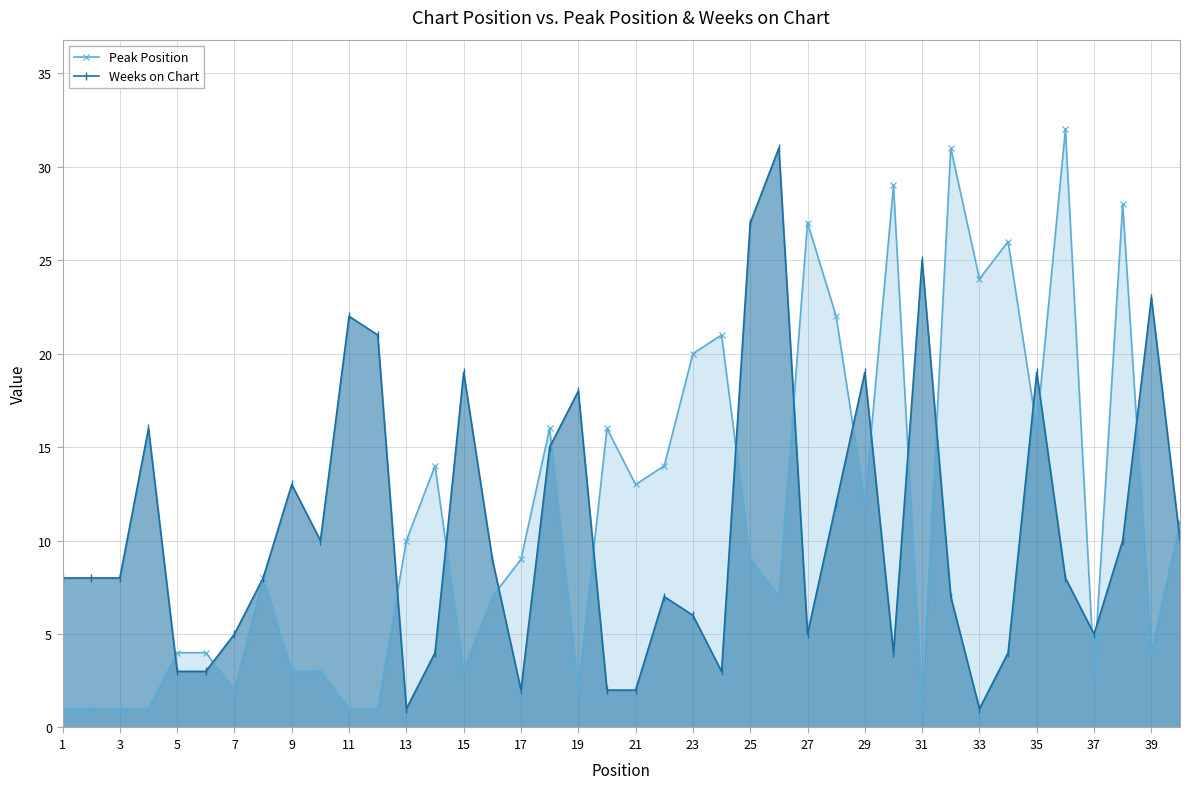

Count the number of data series in this chart.

2